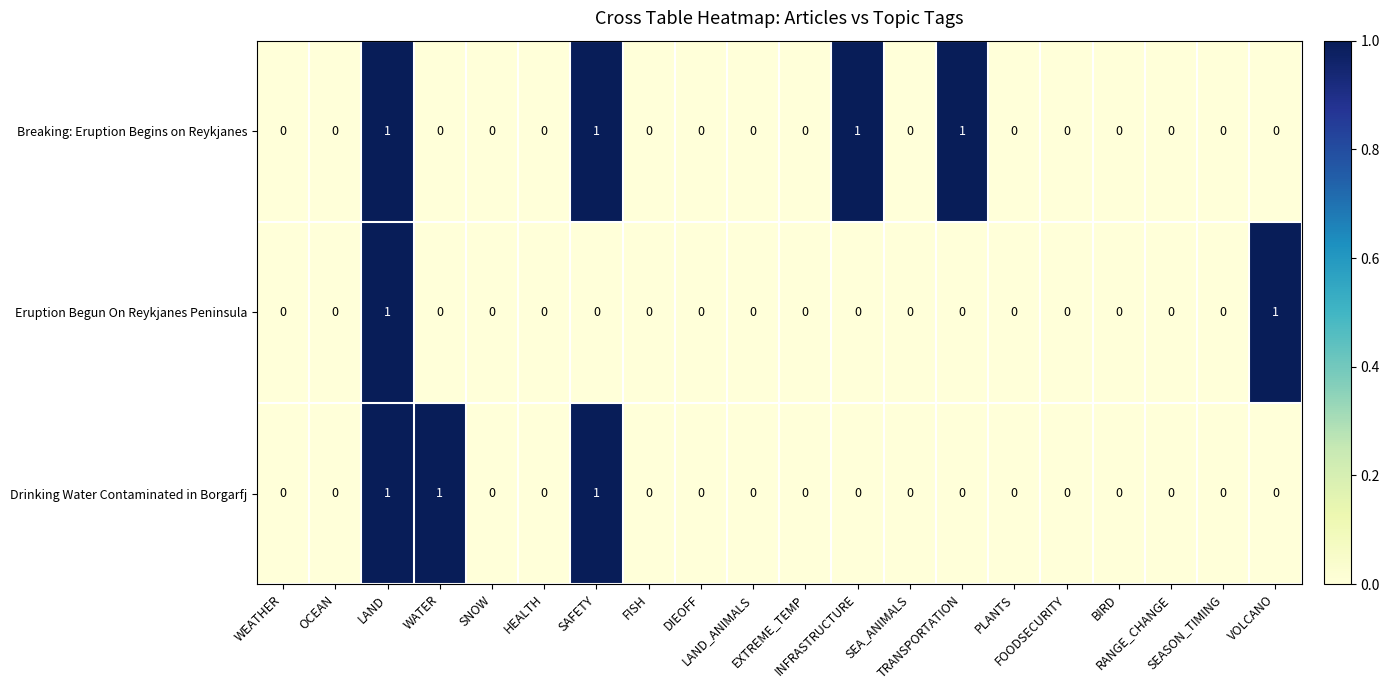

List the series in order of their overall mean, lowest first.

Eruption Begun On Reykjanes Peninsula, Drinking Water Contaminated in Borgarfj, Breaking: Eruption Begins on Reykjanes